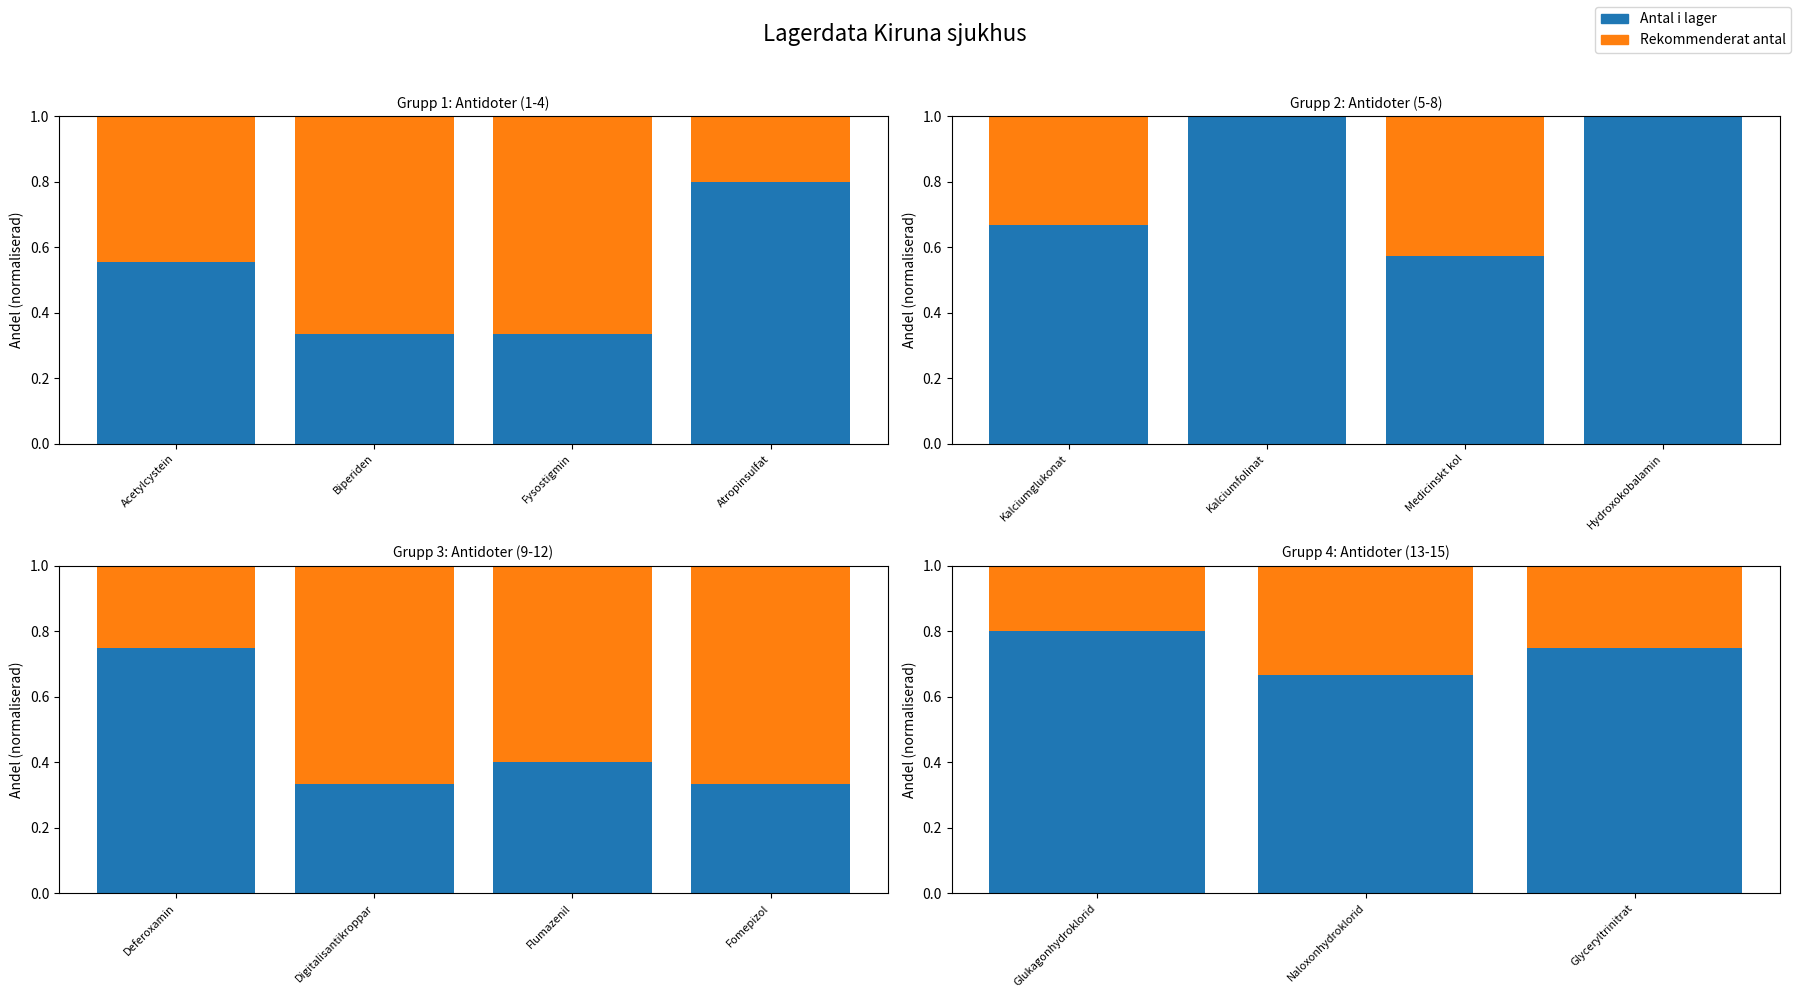

Which series changed the most between Naloxonhydroklorid and Glyceryltrinitrat?

Antal i lager